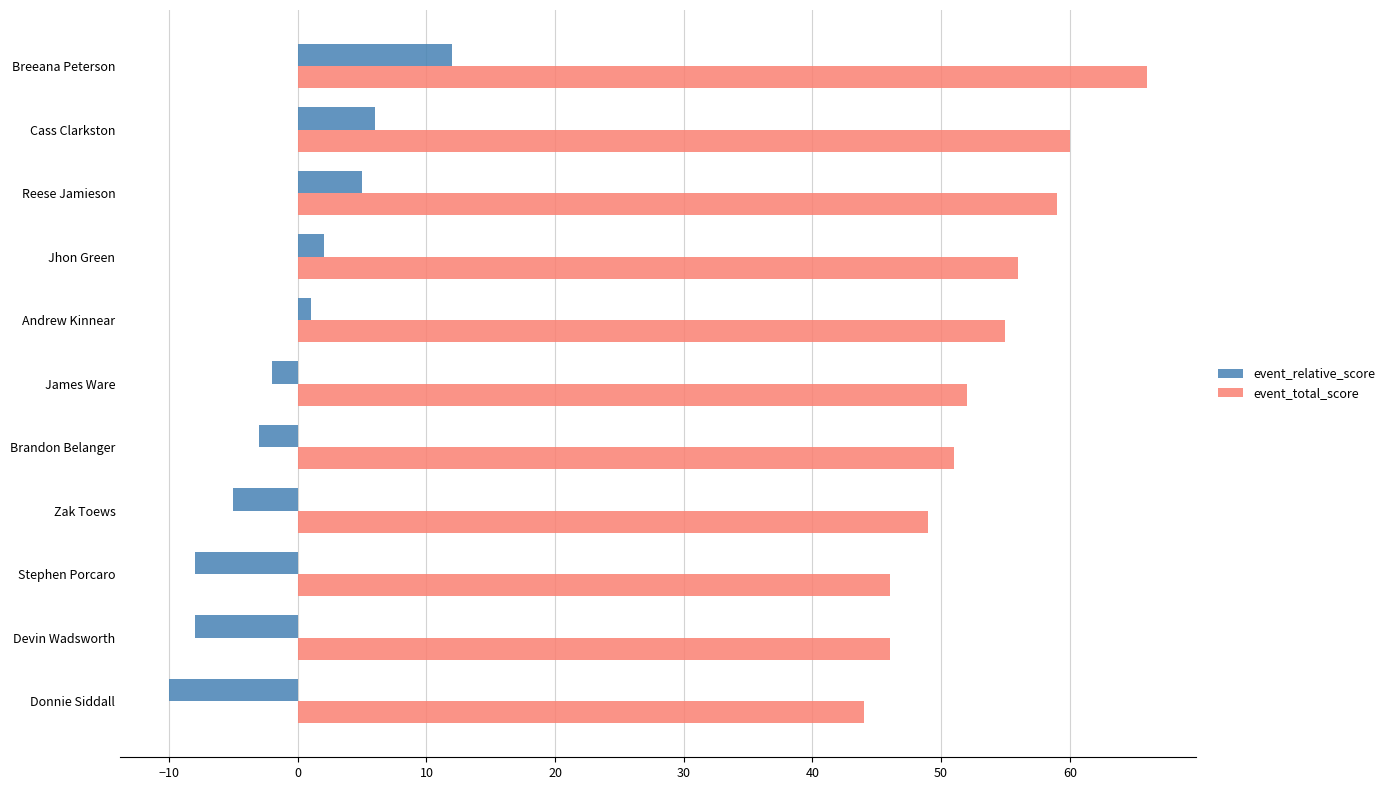

At which label is event_relative_score closest to 1?

Andrew Kinnear